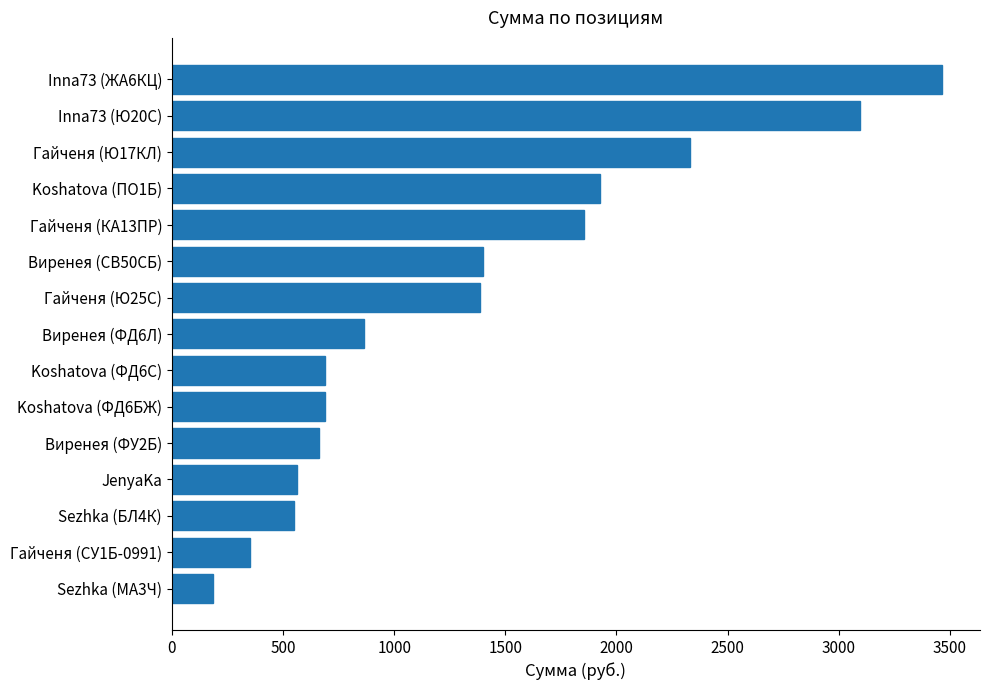

Read the value at Гайченя (КА13ПР).

1856.0